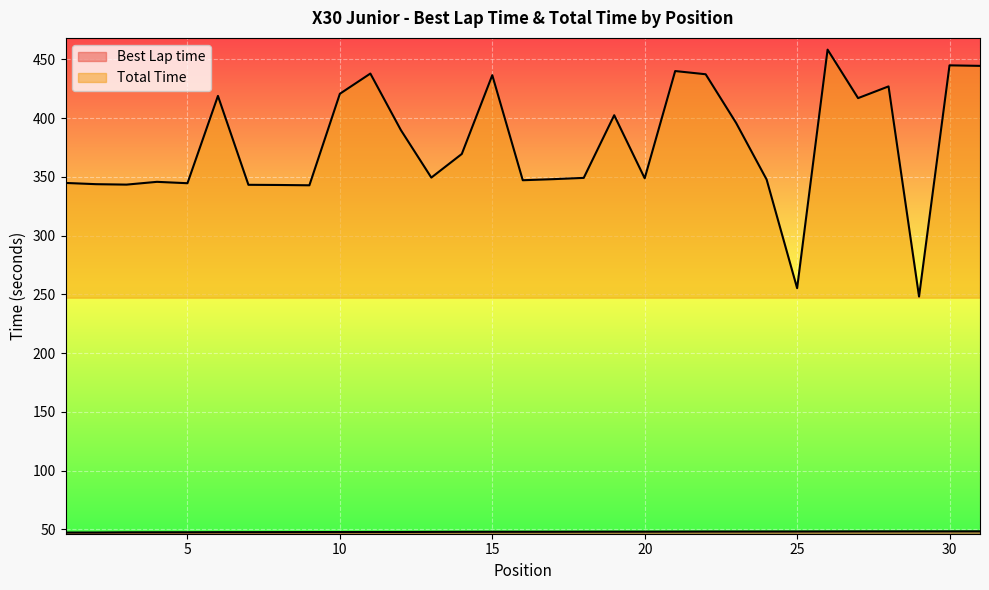

What is the highest value of the Total Time series?

458.4